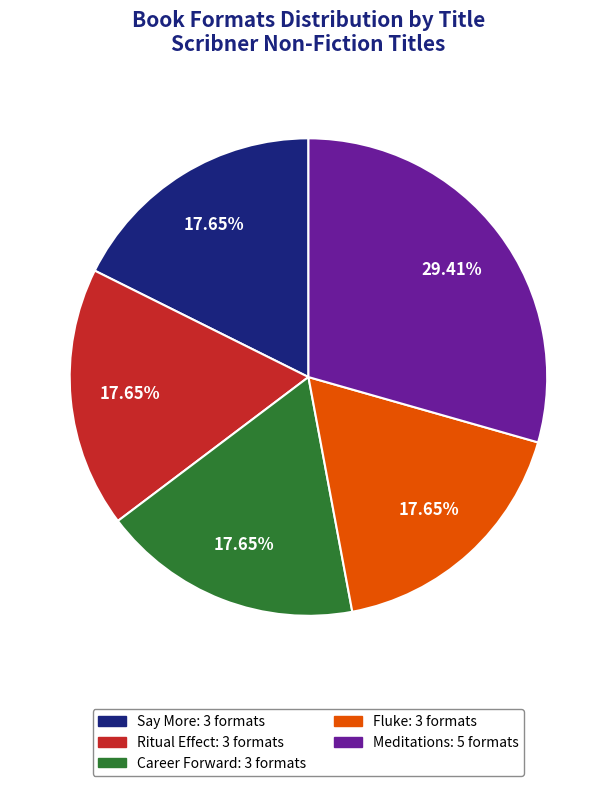

True or false: Career Forward accounts for 25% of the total.

False